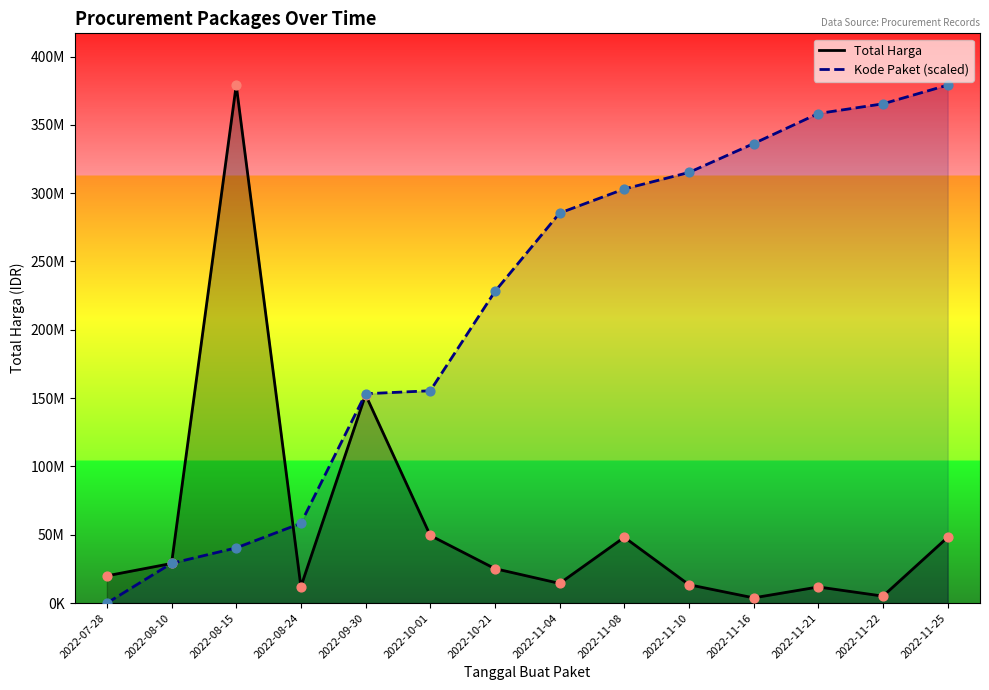

Which series has the largest total across all categories?

Kode Paket (scaled)